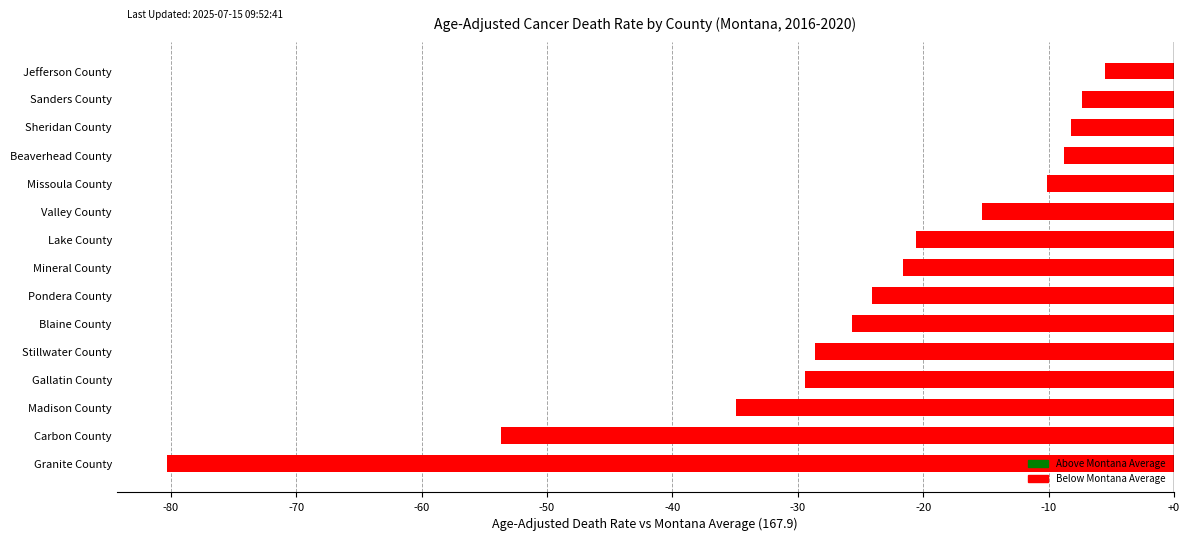

Which has a higher value, Blaine County or Lake County?

Lake County